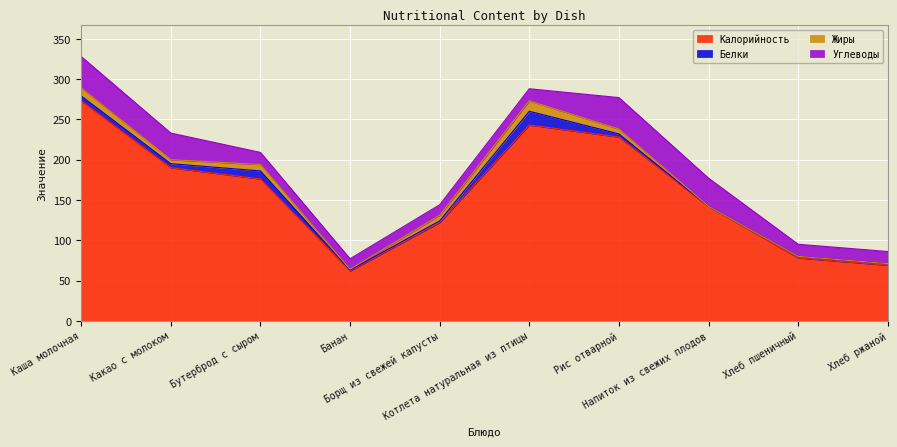

What is the spread (max minus min) of values at Напиток из свежих плодов?

142